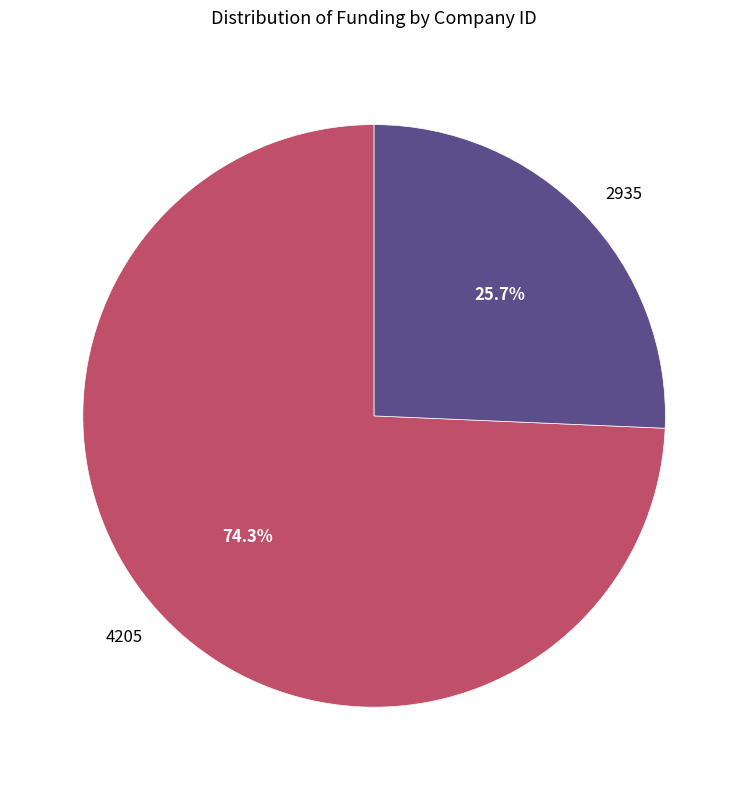

Does 4205 account for over 50% of the chart?

Yes